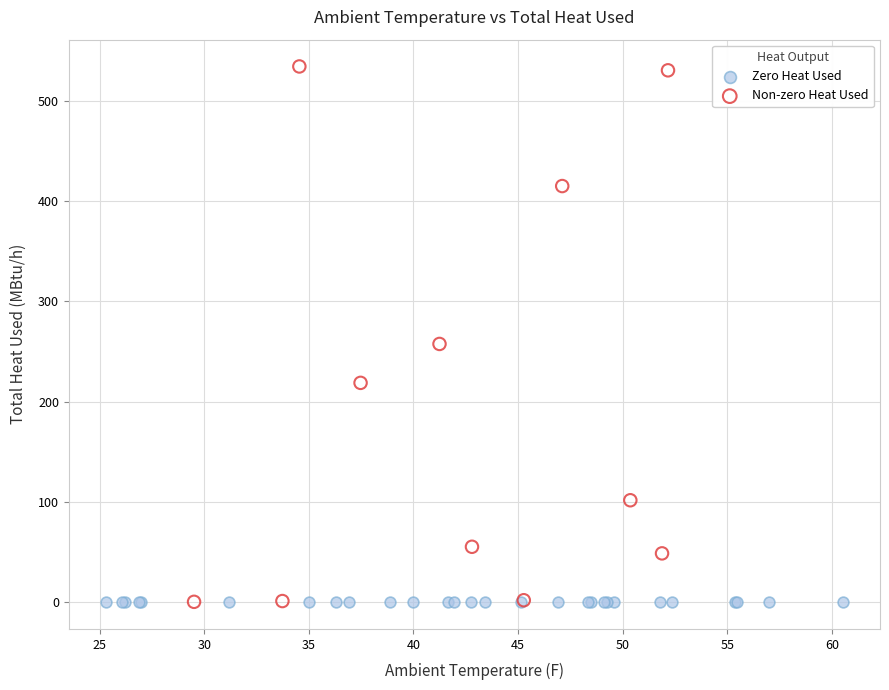

Which series reaches the maximum Y coordinate?

Non-zero Heat Used